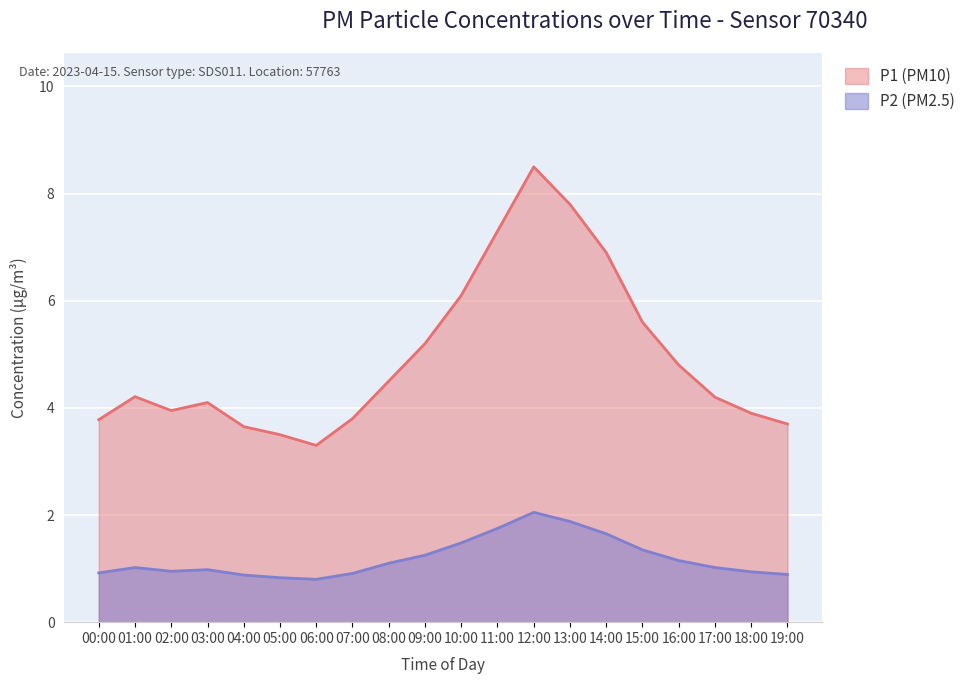

What are all the series names shown in the legend?

P1 (PM10), P2 (PM2.5)